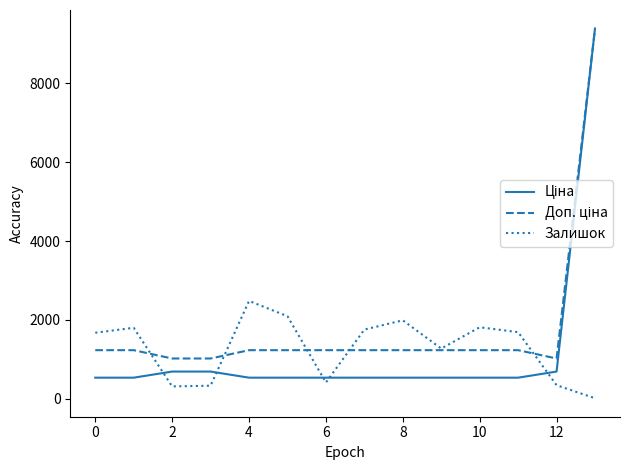

What is the maximum value for Залишок?

2483.0